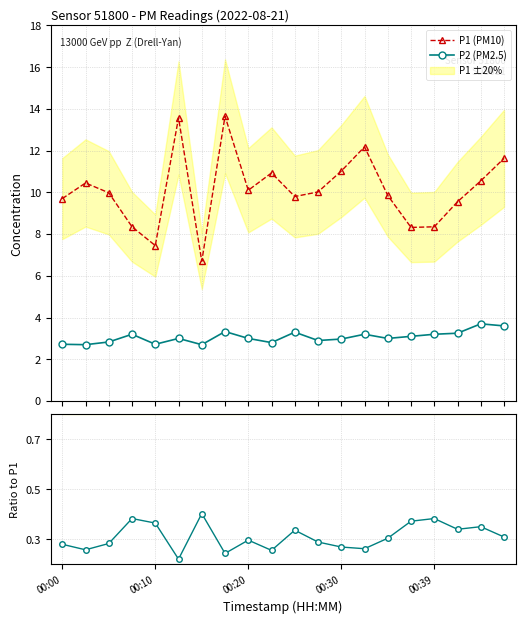

What is the difference between the maximum and second lowest values in the P1 (PM10) series?

6.2